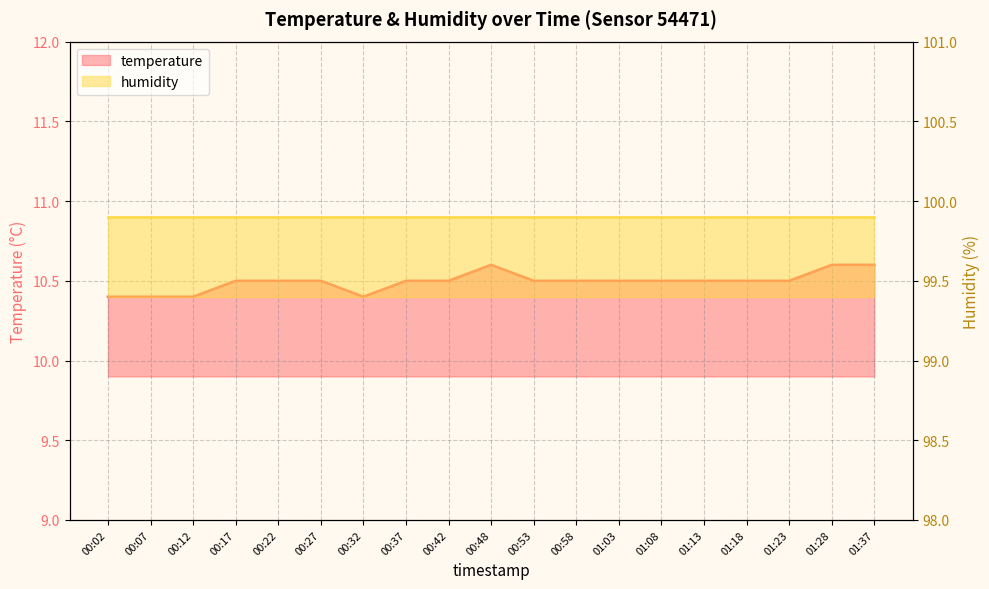

The value at 01:08 is 17.4. True or false?

False